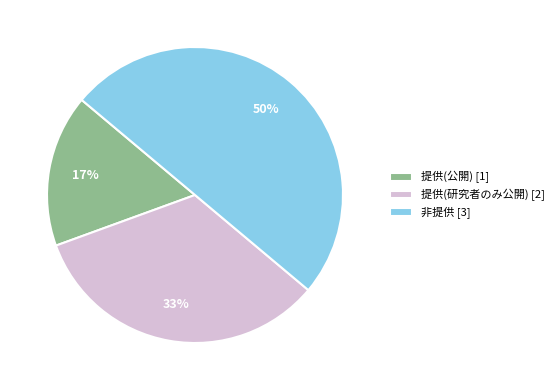

How many segments does this pie chart have?

3